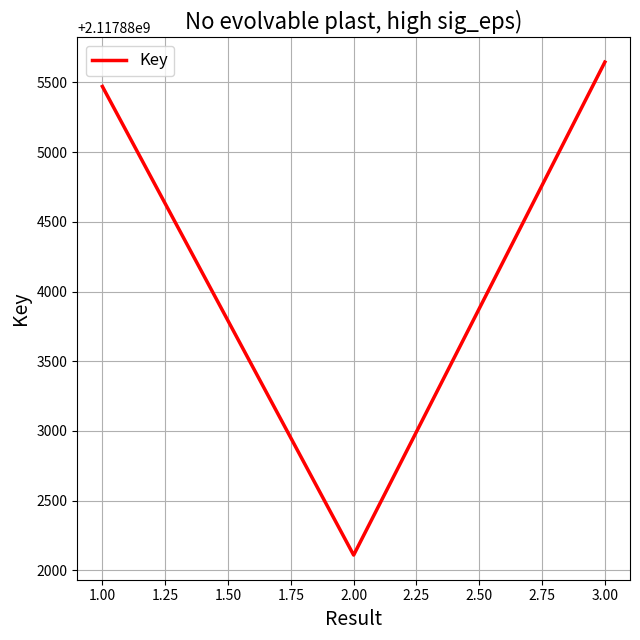

What is the greatest value displayed?

2117885646